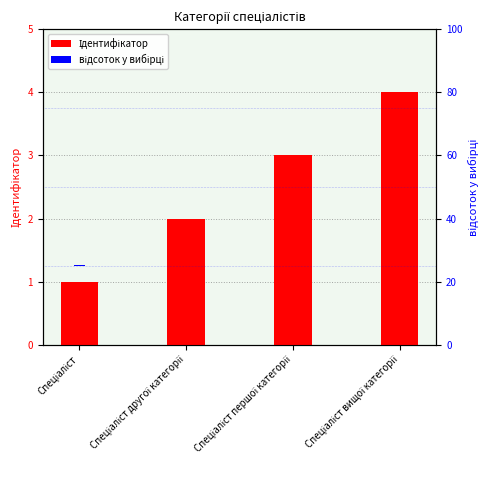

How many values in the Ідентифікатор series exceed 3?

1